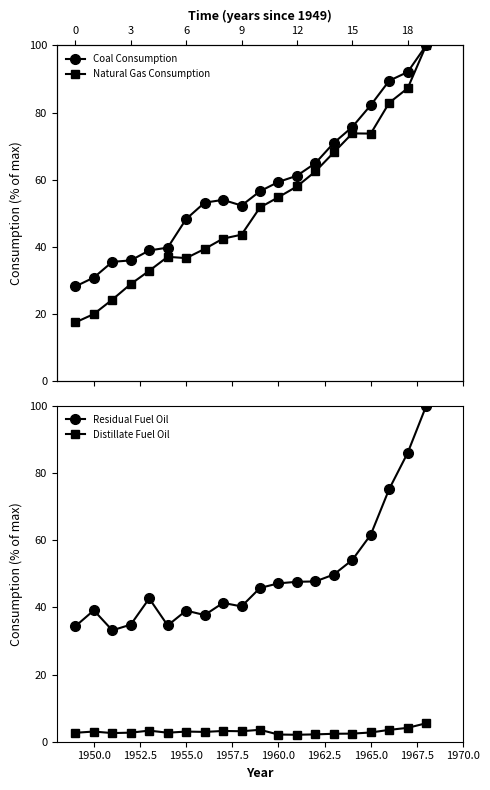

The value of Residual Fuel Oil at 1955.0 is 39.1. True or false?

True